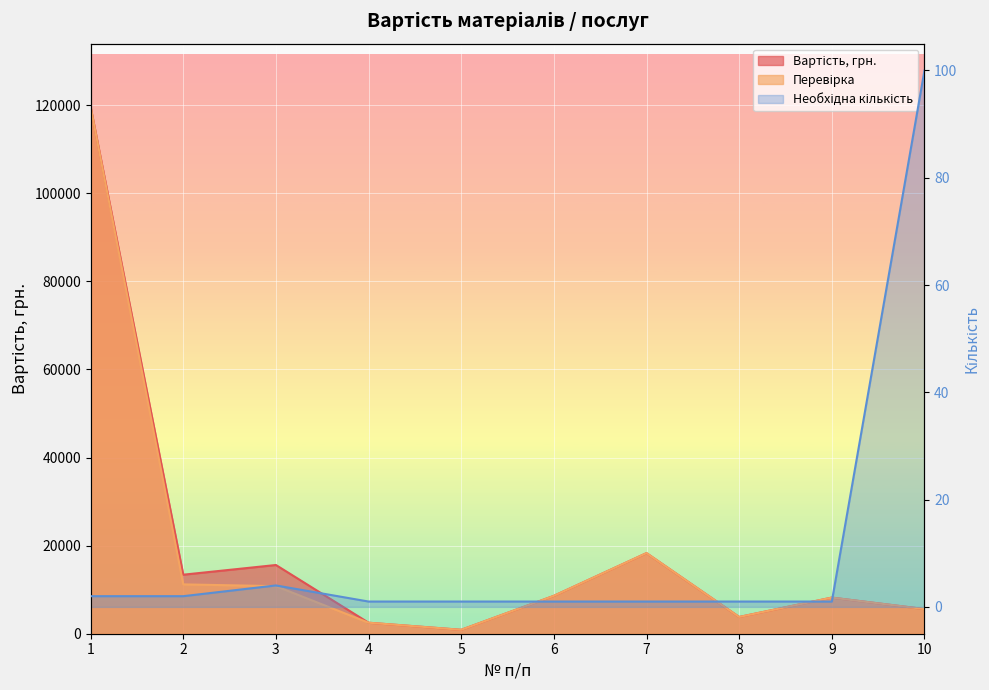

True or false: Необхідна кількість and Перевірка intersect in this chart.

False